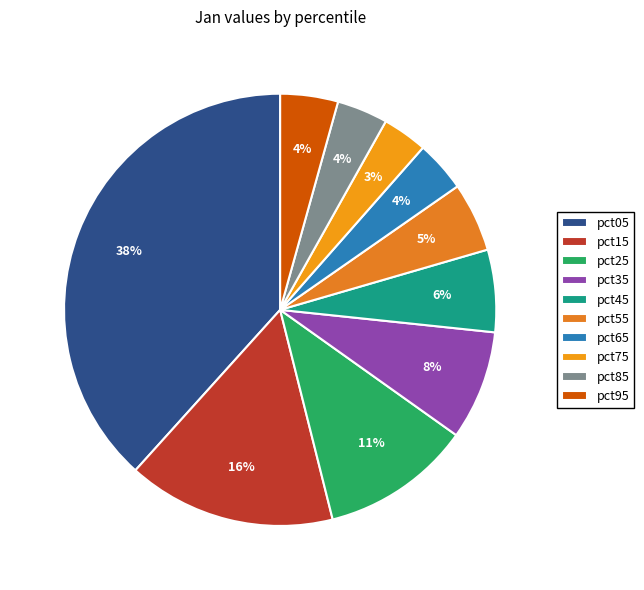

How many segments does this pie chart have?

10